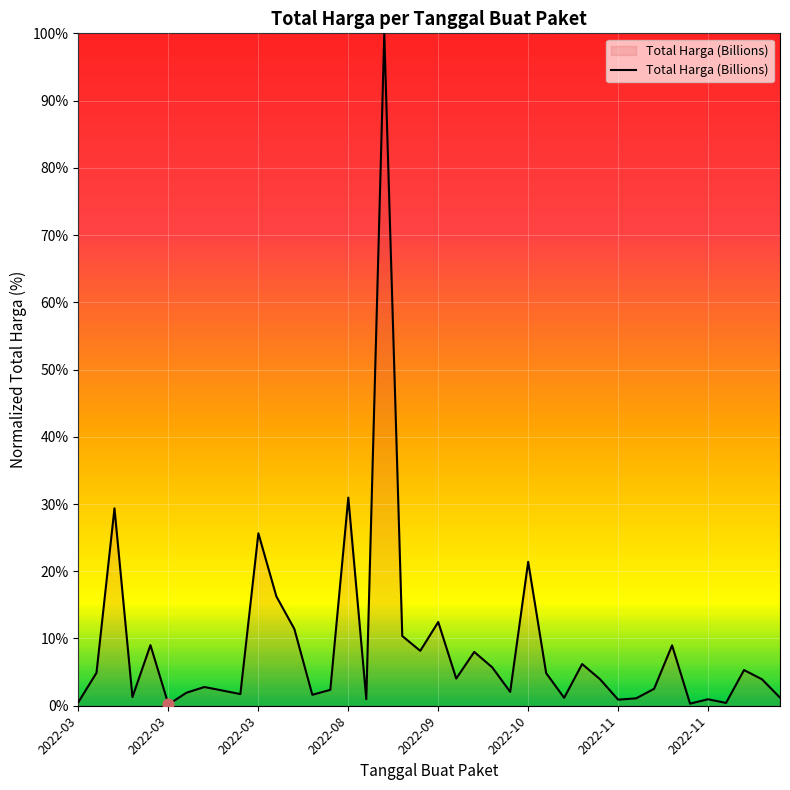

What is the greatest value displayed?

100.0